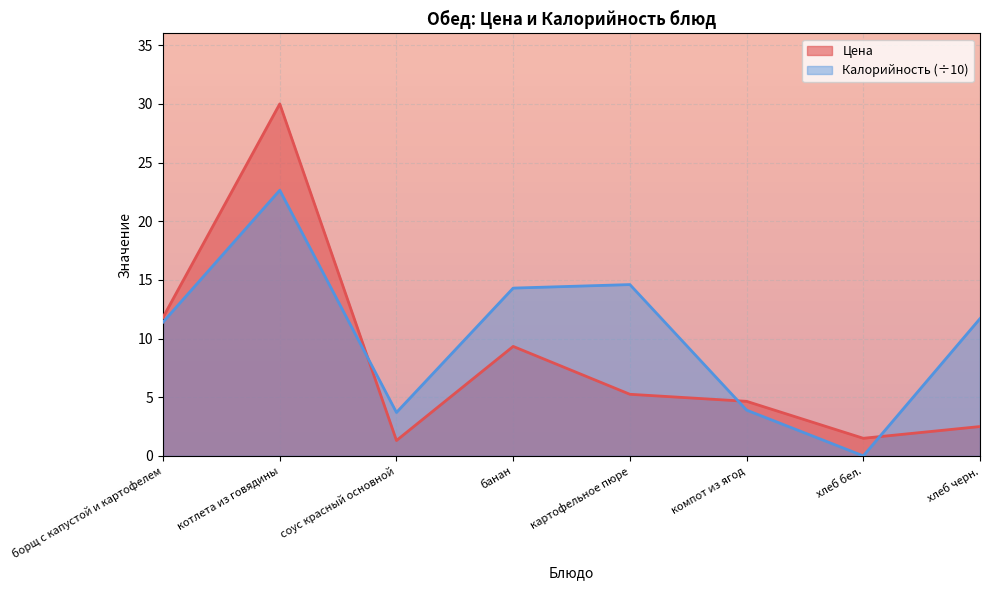

Does the chart display data point markers on the line(s)?

No